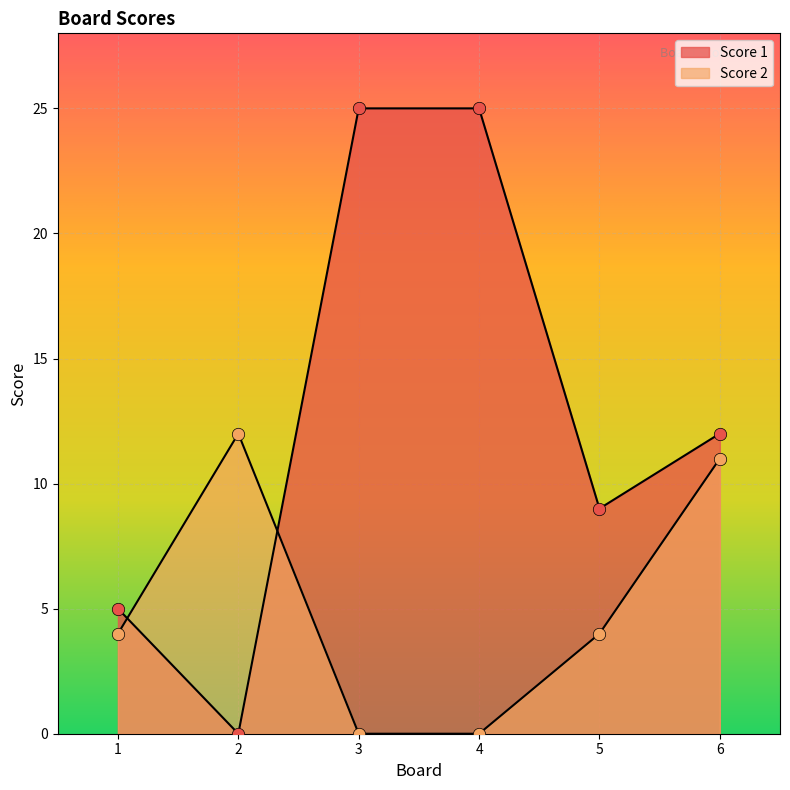

Which series has the largest total across all categories?

Score 1